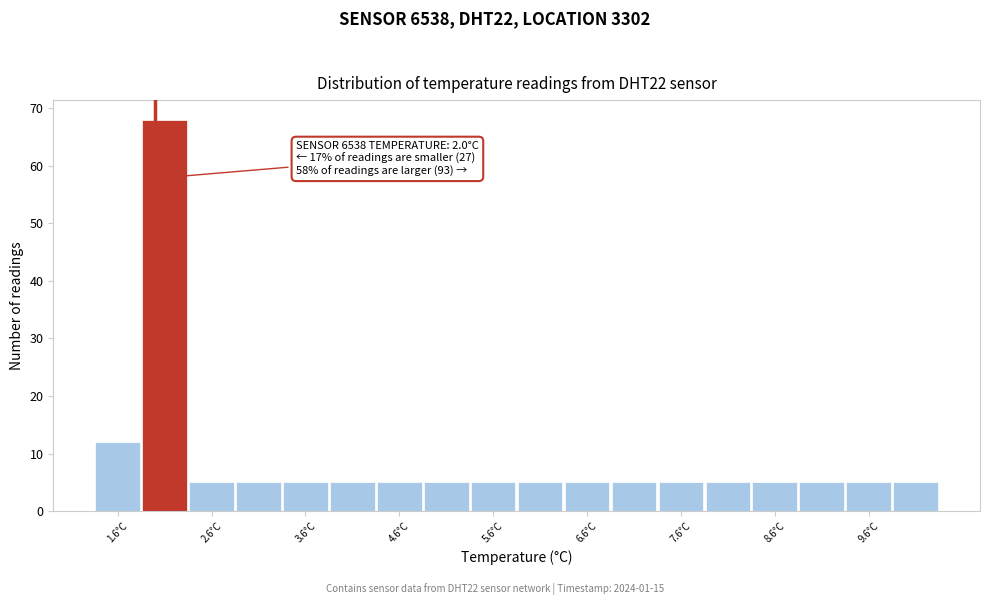

Which range on the x-axis has the tallest bar?

1.85 to 2.35